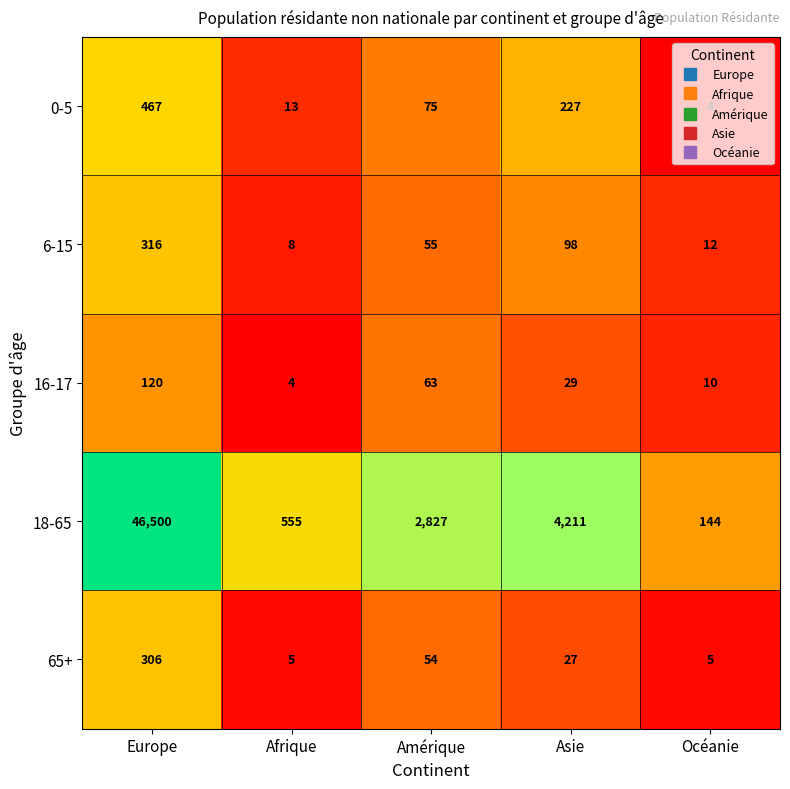

What is the smallest value displayed?

4